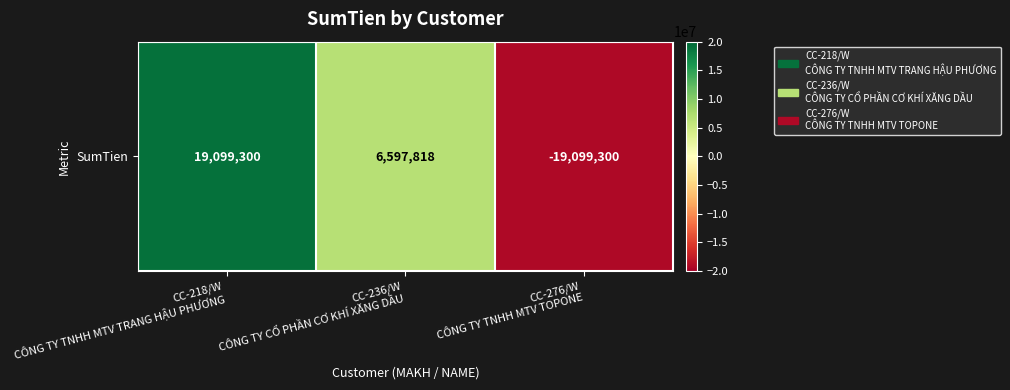

List the labels in order of value, largest first.

CC-218/W
CÔNG TY TNHH MTV TRANG HẬU PHƯƠNG, CC-236/W
CÔNG TY CỔ PHẦN CƠ KHÍ XĂNG DẦU, CC-276/W
CÔNG TY TNHH MTV TOPONE